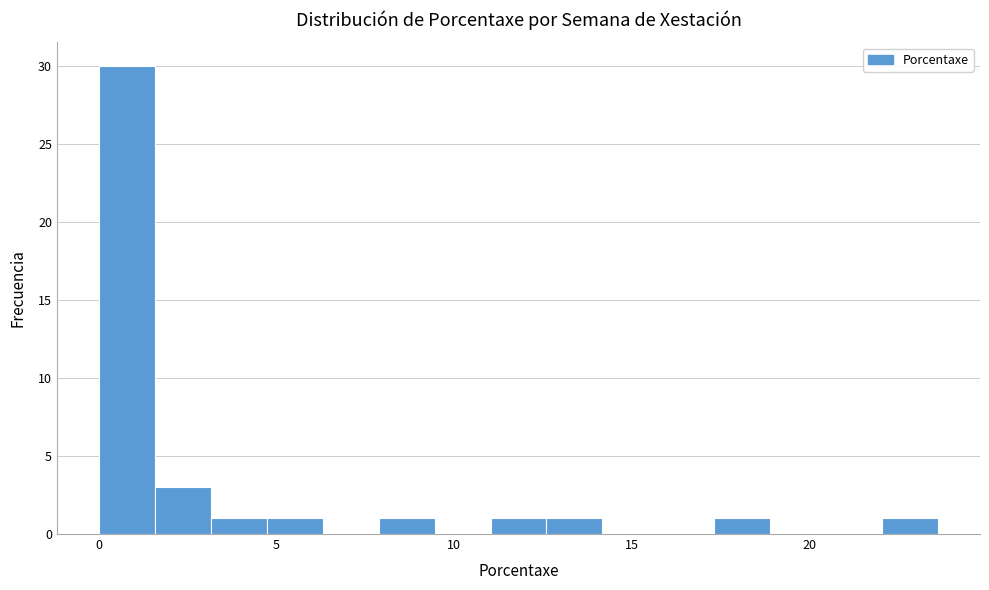

Read against the x-axis, roughly where is the centre of the tallest bar?

1.0